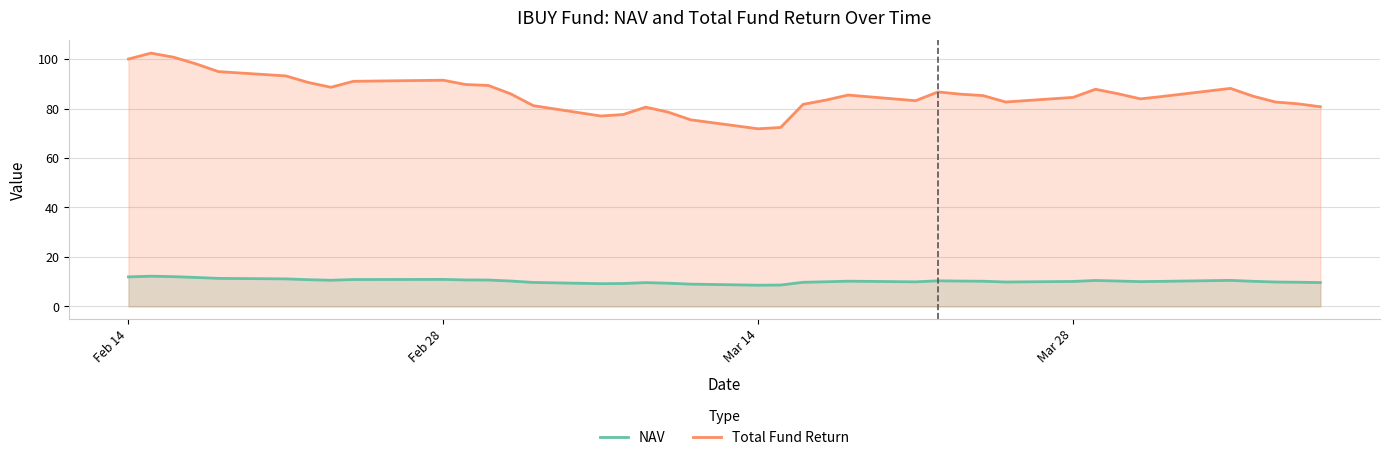

Is it true that Total Fund Return equals 91.4 at Feb 28?

True